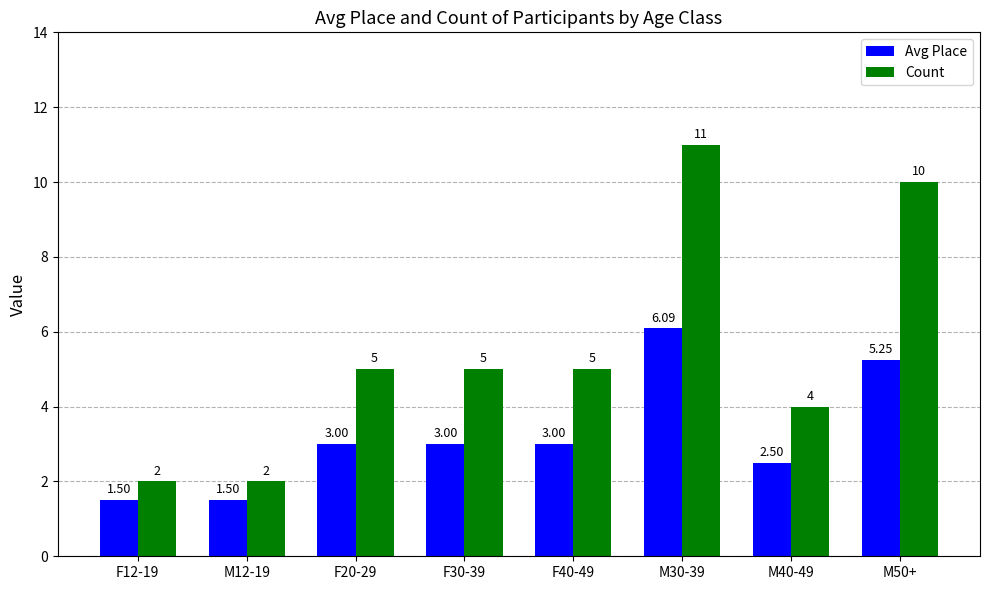

How many groups of bars are there?

8